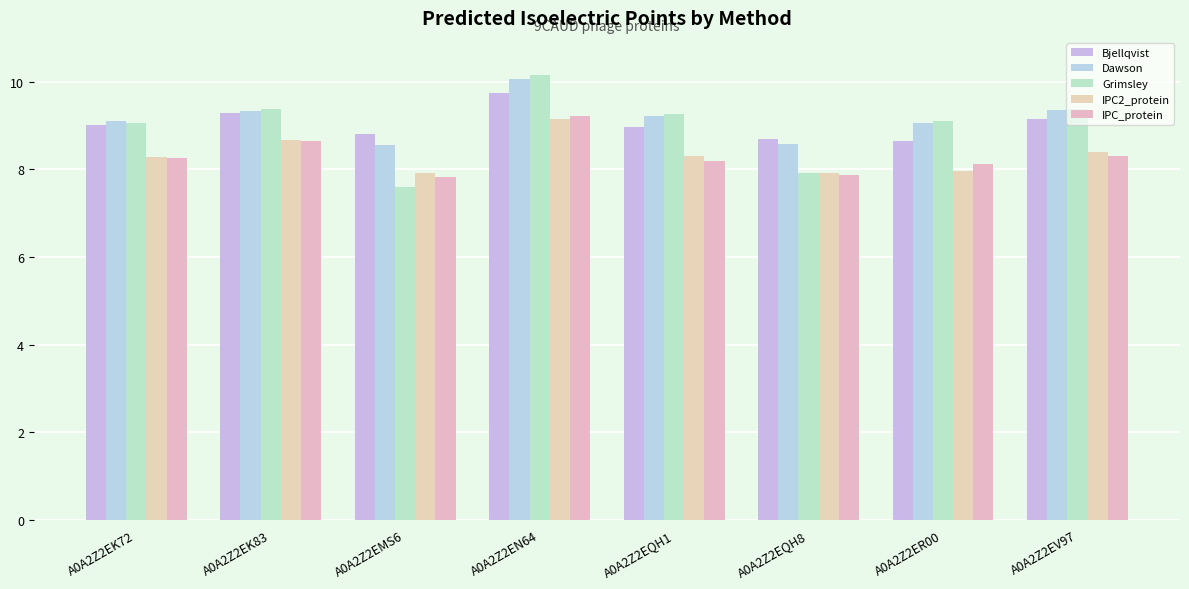

Are the bars horizontal?

No